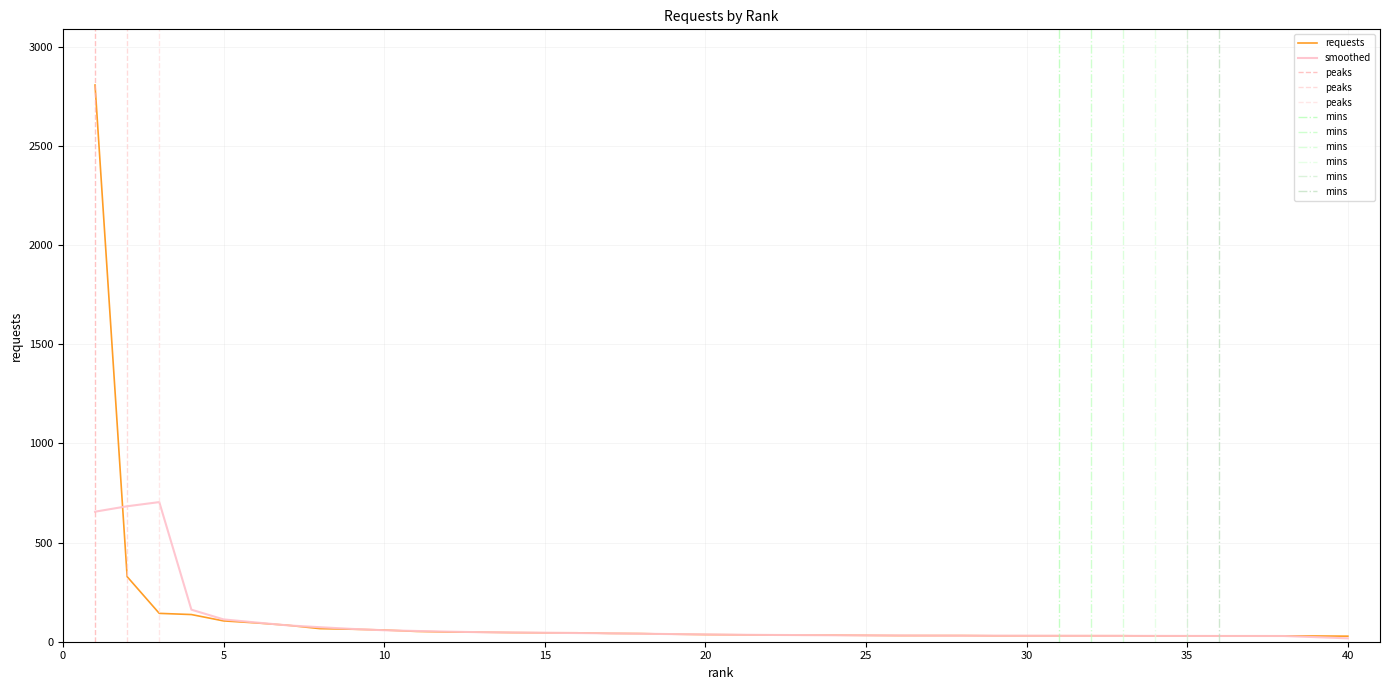

Is it true that the value at 13 is 16?

False